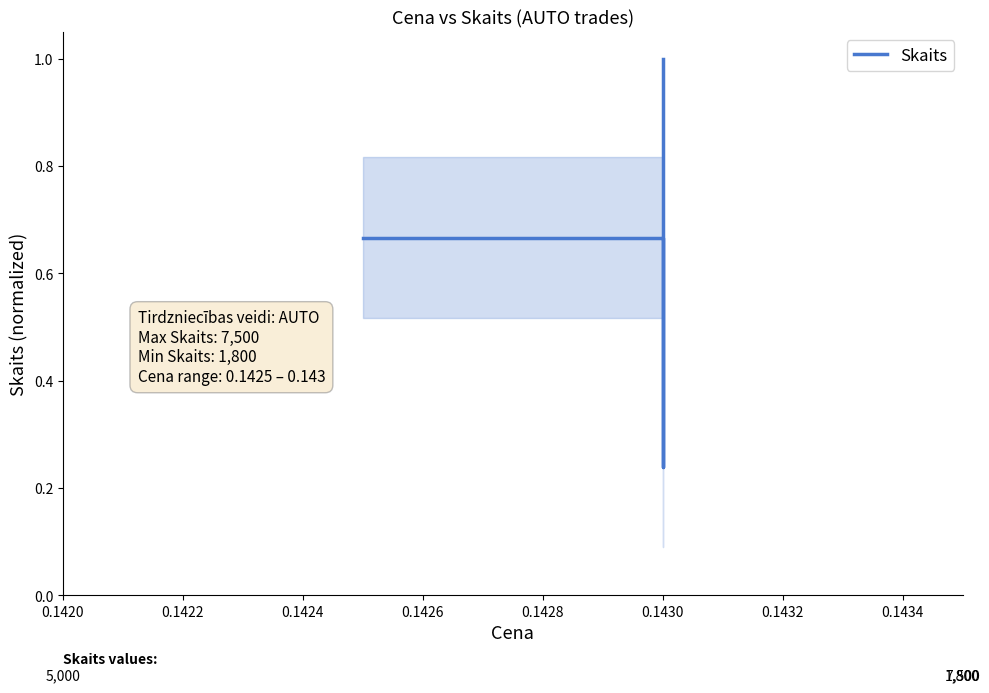

Reading left to right, extract all data points from this chart.

0.7	0.2	1.0